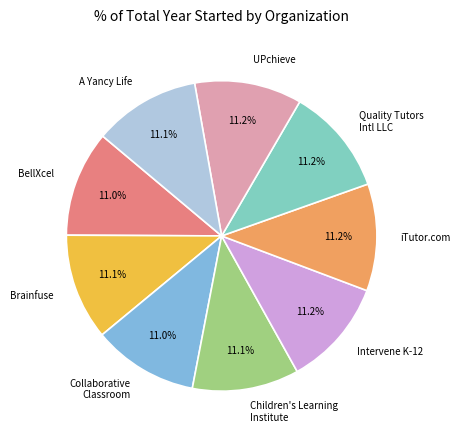

How many segments does this pie chart have?

9